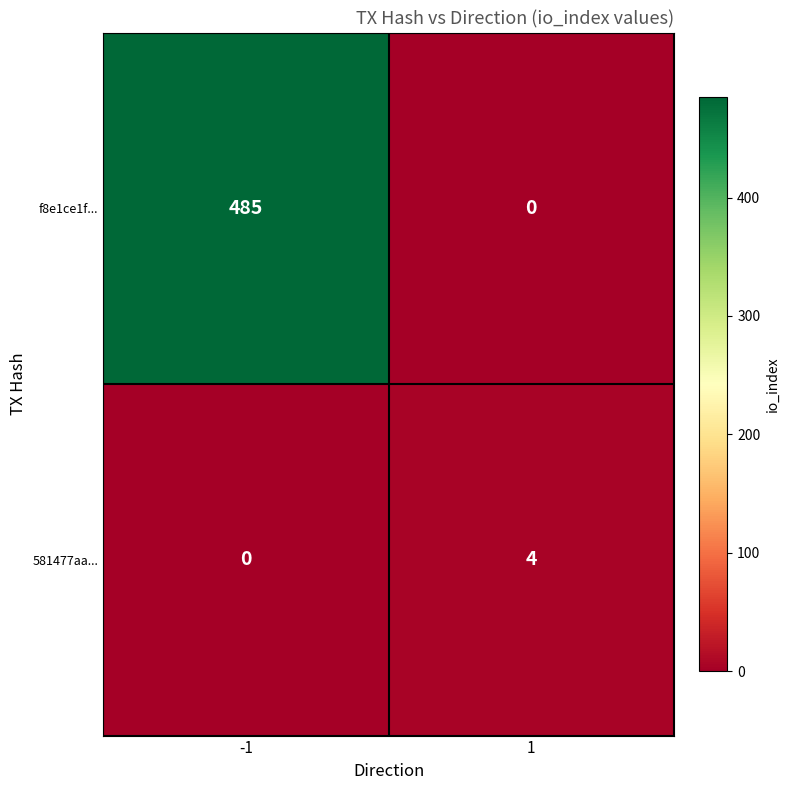

Which series has the largest total across all categories?

f8e1ce1f...